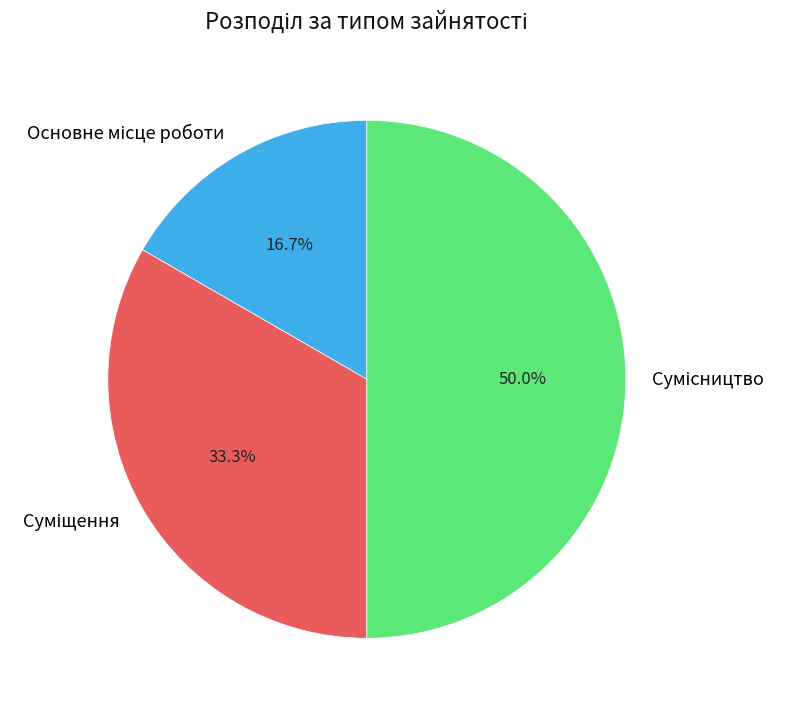

Rank the categories by value from highest to lowest.

Сумісництво, Суміщення, Основне місце роботи